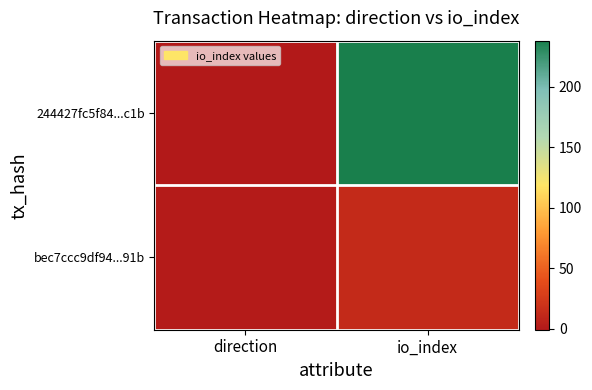

Reading left to right, what are all the values shown in this chart?

244427fc5f84...c1b: direction=-1	io_index=238
bec7ccc9df94...91b: direction=1	io_index=13